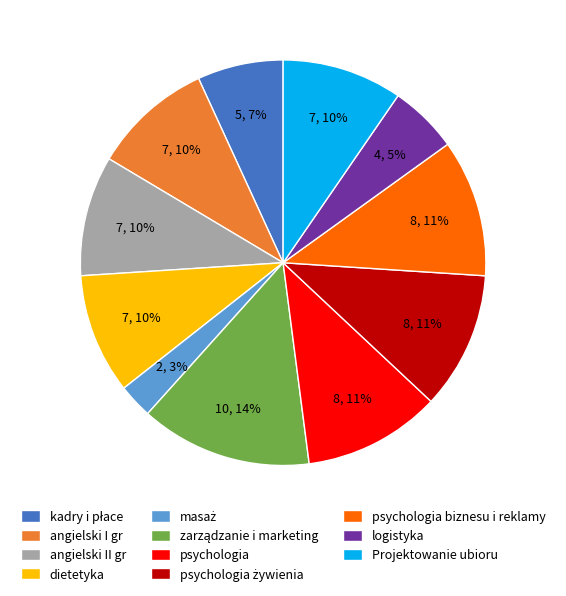

Is the sum of dietetyka and angielski II gr greater than half?

No